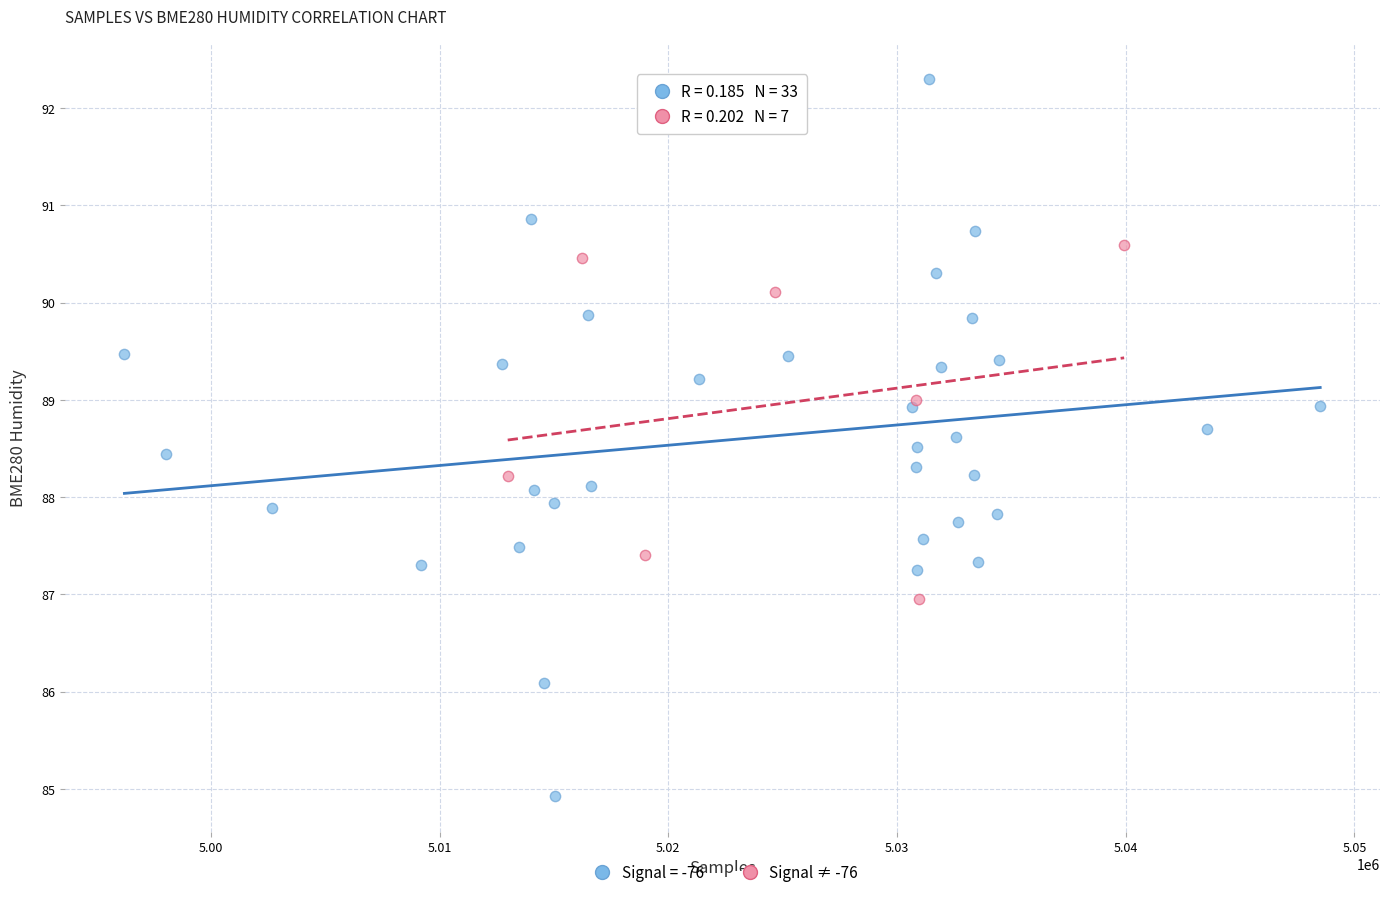

Which series contains the lowest Y value?

Signal = -76